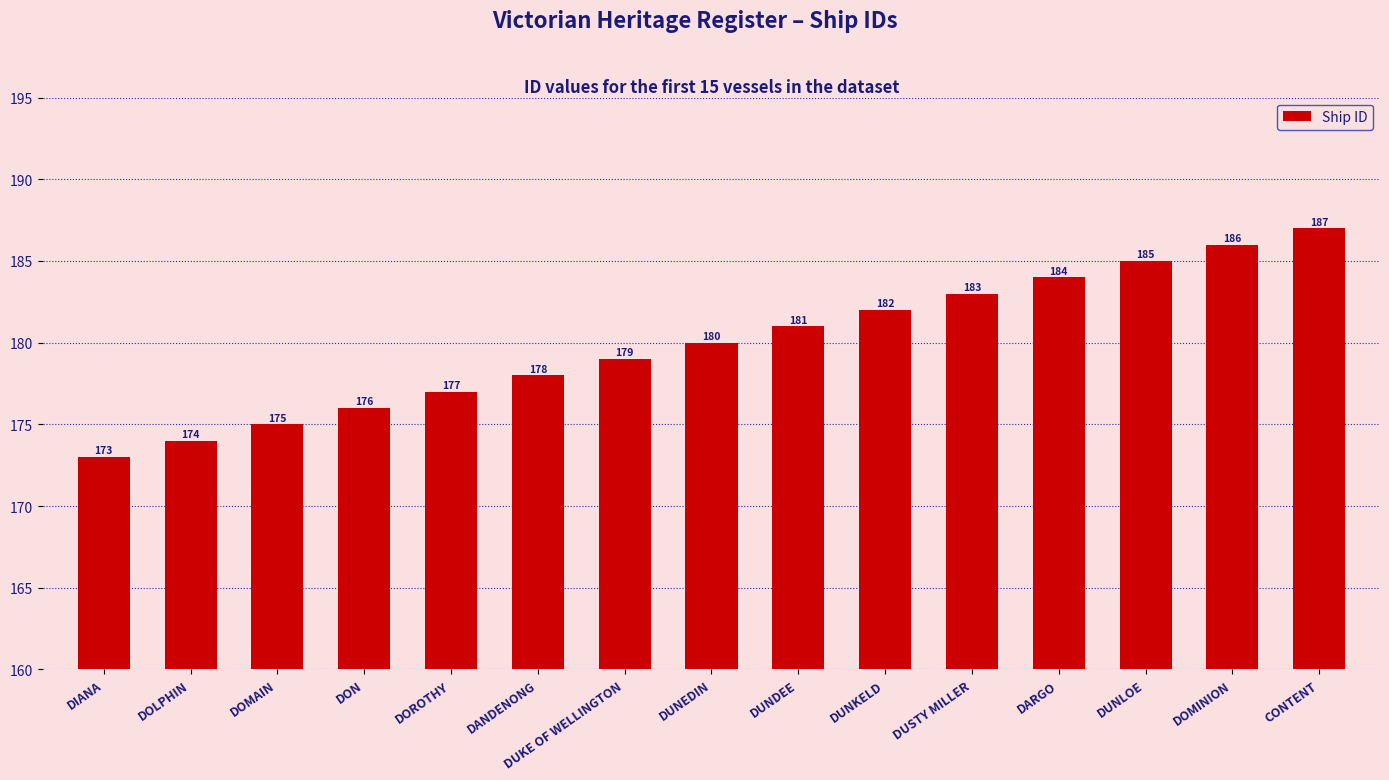

Reading left to right, list all the values displayed in this chart.

173	174	175	176	177	178	179	180	181	182	183	184	185	186	187